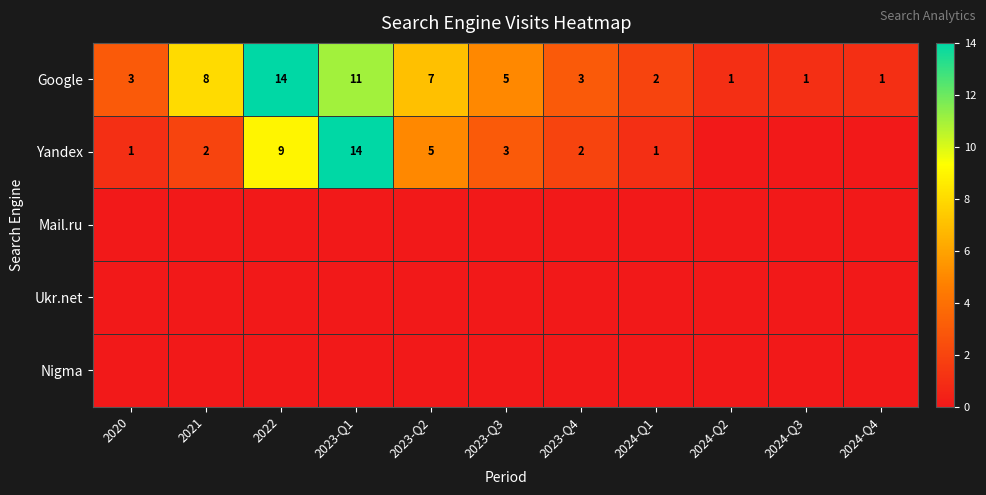

How many data points in Google are less than 3?

4